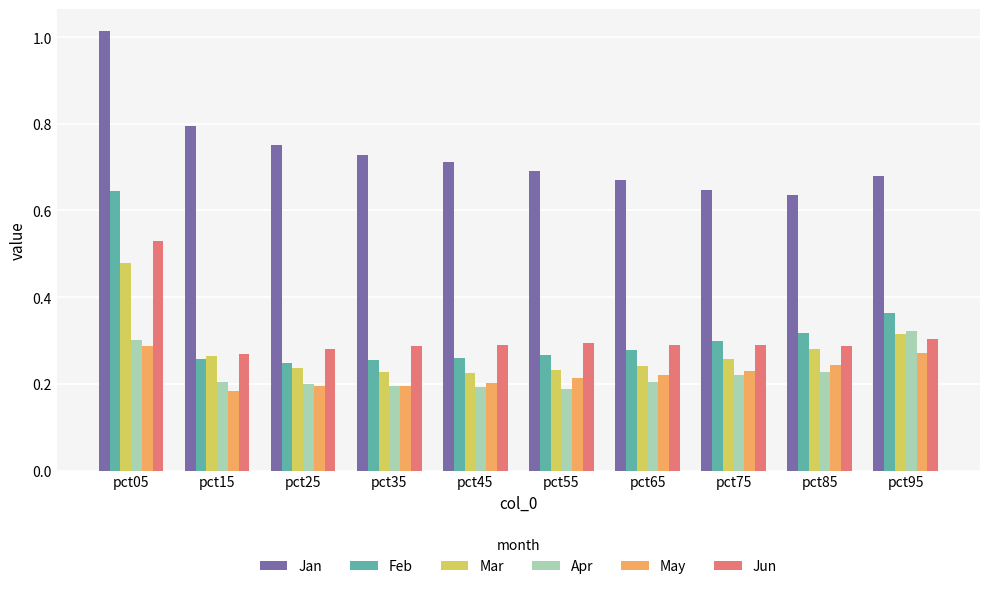

At which label does Jan reach its peak?

pct05